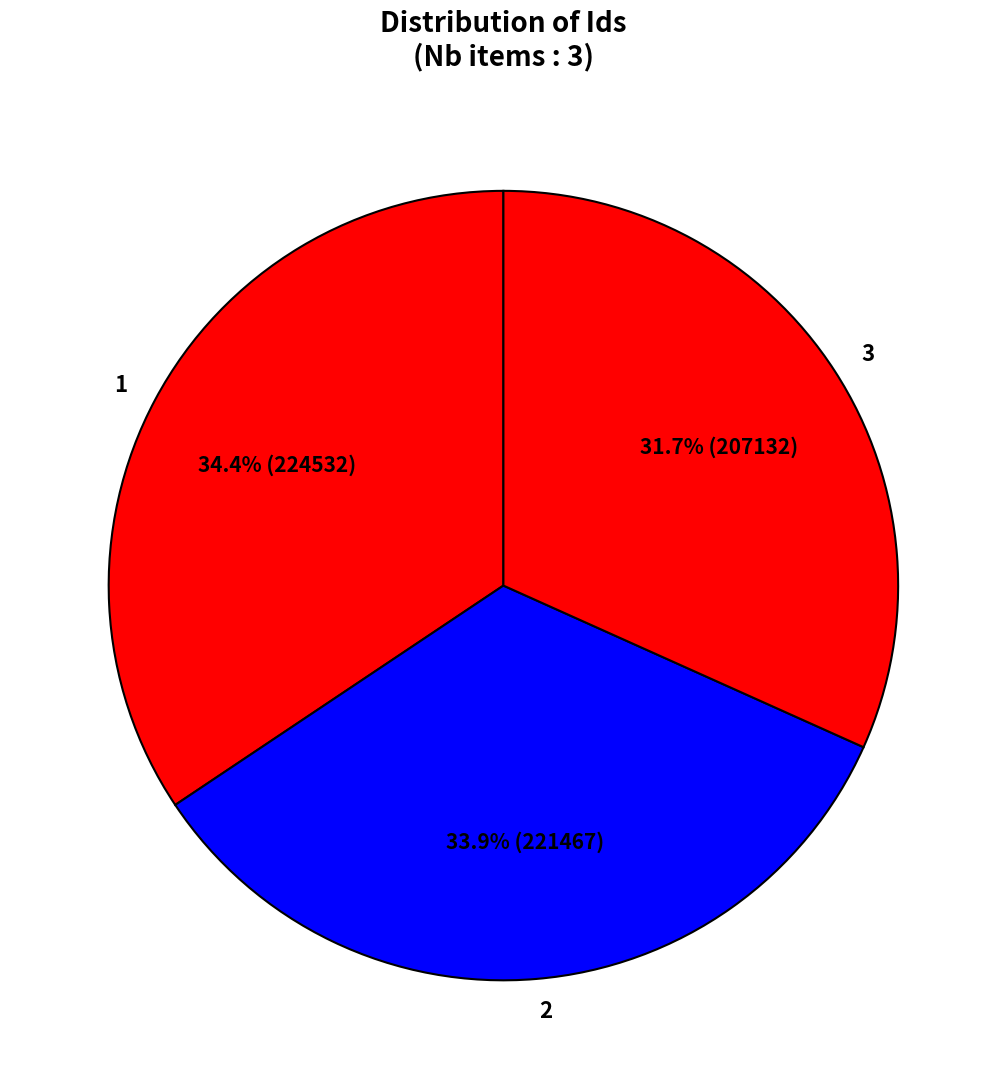

Approximately how many times larger is the value at 2 compared to 3?

1.1